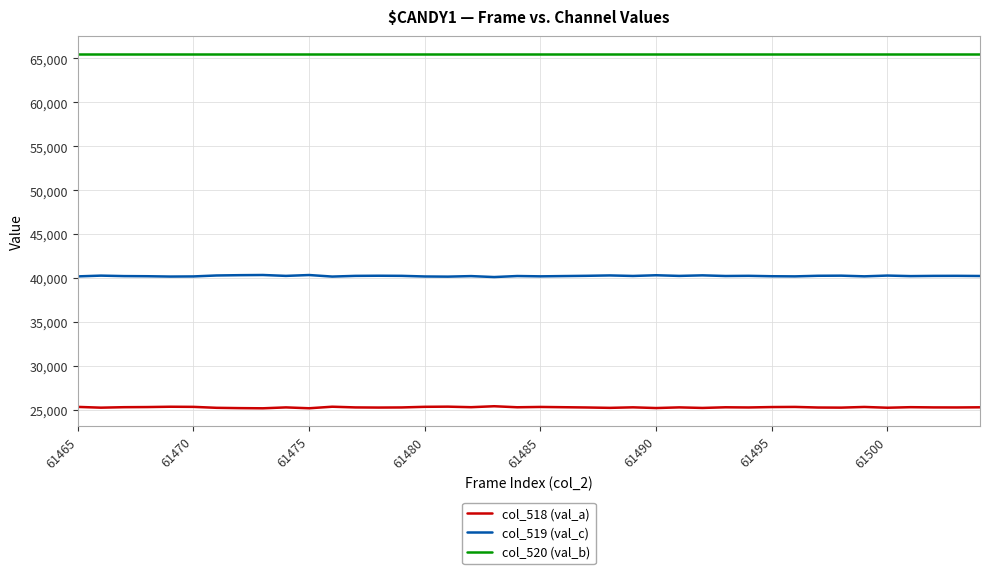

What is the maximum value for col_519 (val_c)?

40351